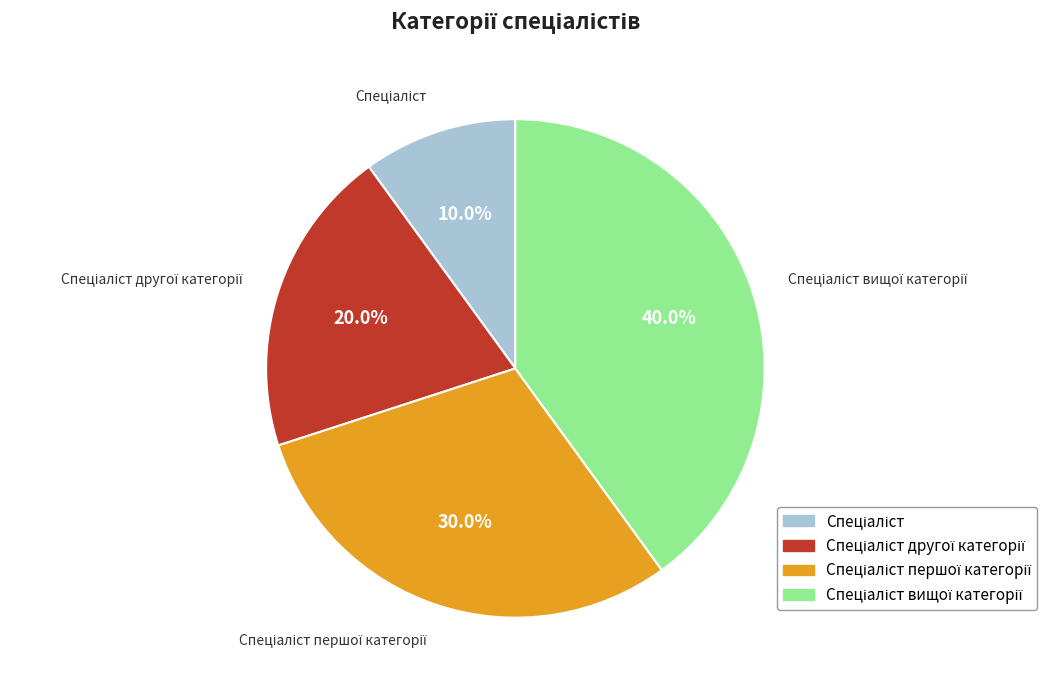

Is there a majority slice in this chart?

No